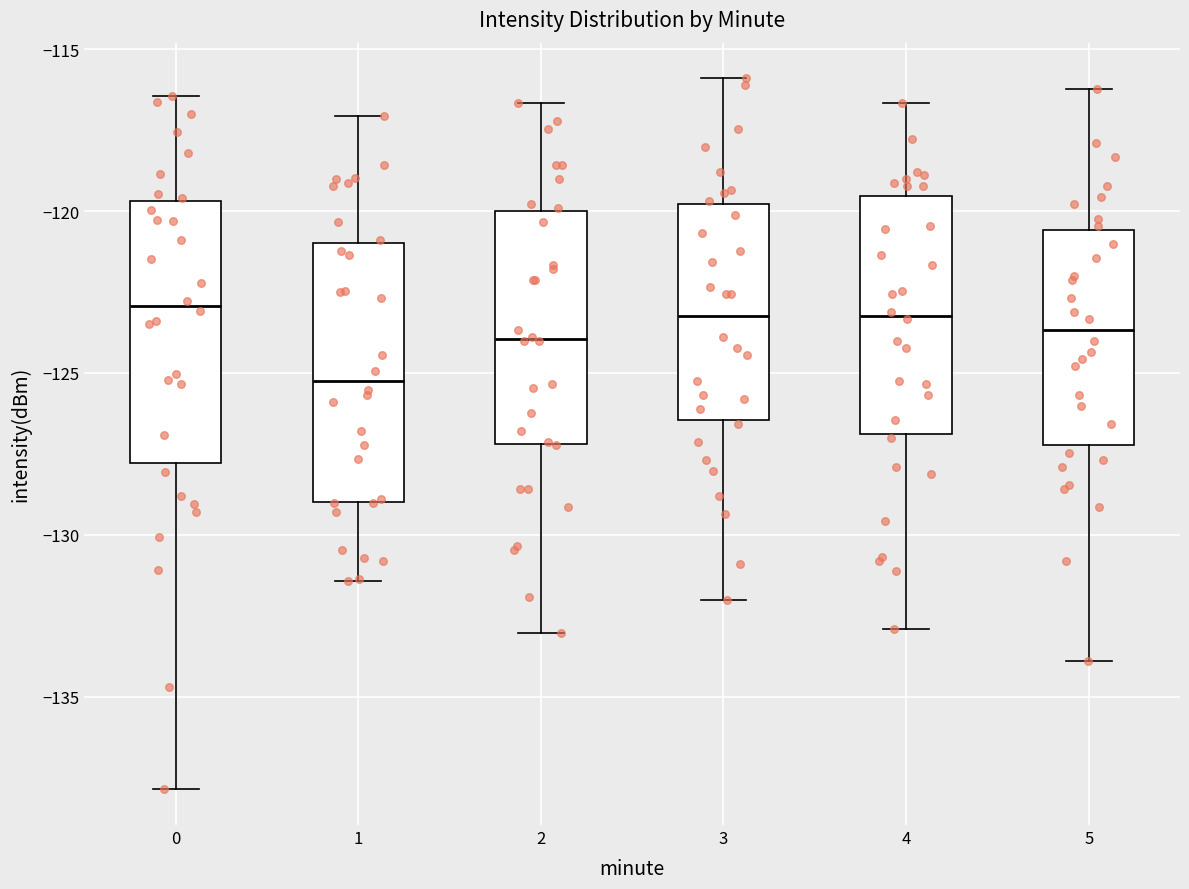

Reading left to right, transcribe this box plot: for each box, give where its median line is, the range the box spans, and where its two whiskers end, as read against the y-axis. The values are not printed on the chart, so give them approximately, as read against the axis.

0: median -123.0, box -128.0 to -119.5, whiskers -138.0 to -116.5
1: median -125.0, box -129.0 to -121.0, whiskers -131.5 to -117.0
2: median -124.0, box -127.0 to -120.0, whiskers -133.0 to -116.5
3: median -123.0, box -126.5 to -120.0, whiskers -132.0 to -116.0
4: median -123.0, box -127.0 to -119.5, whiskers -133.0 to -116.5
5: median -123.5, box -127.0 to -120.5, whiskers -134.0 to -116.0